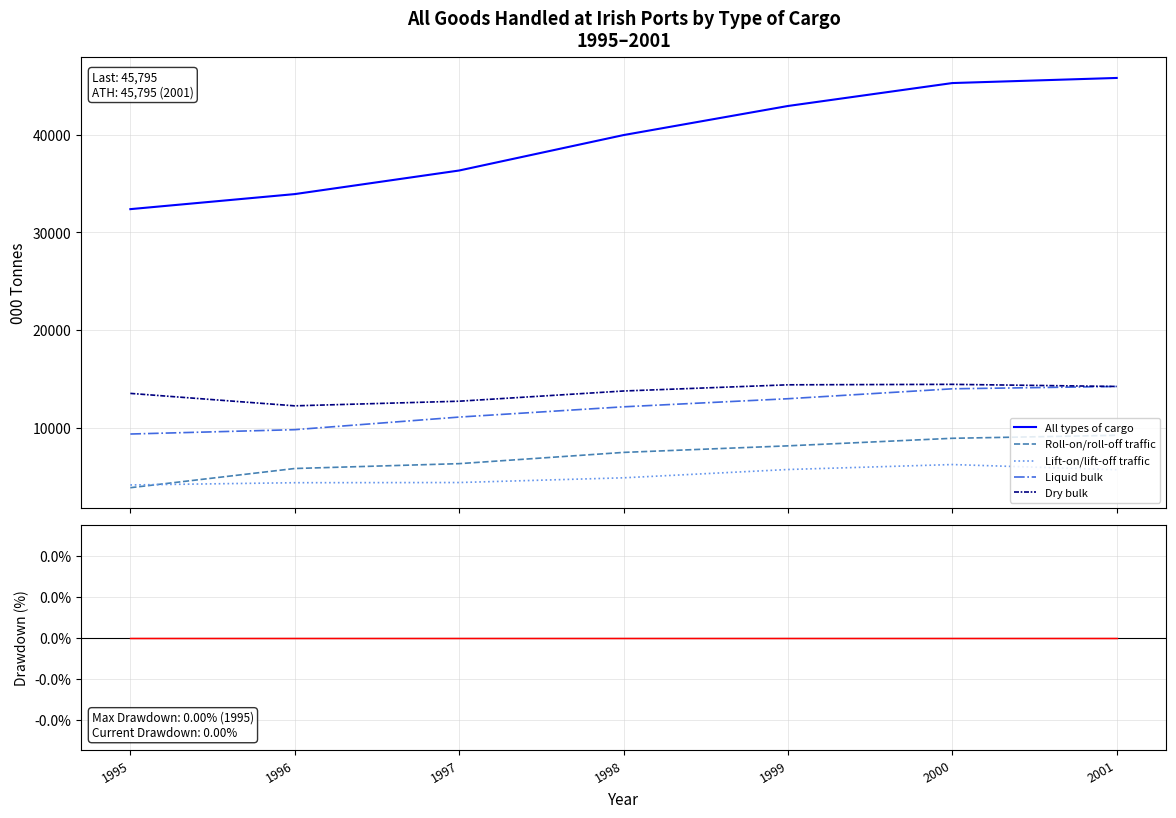

How many lines are shown in the chart?

6